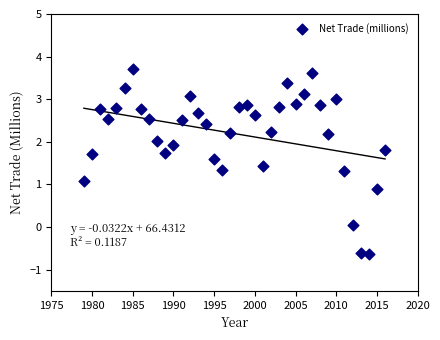

What is the range of Y values (max minus min)?

4.4